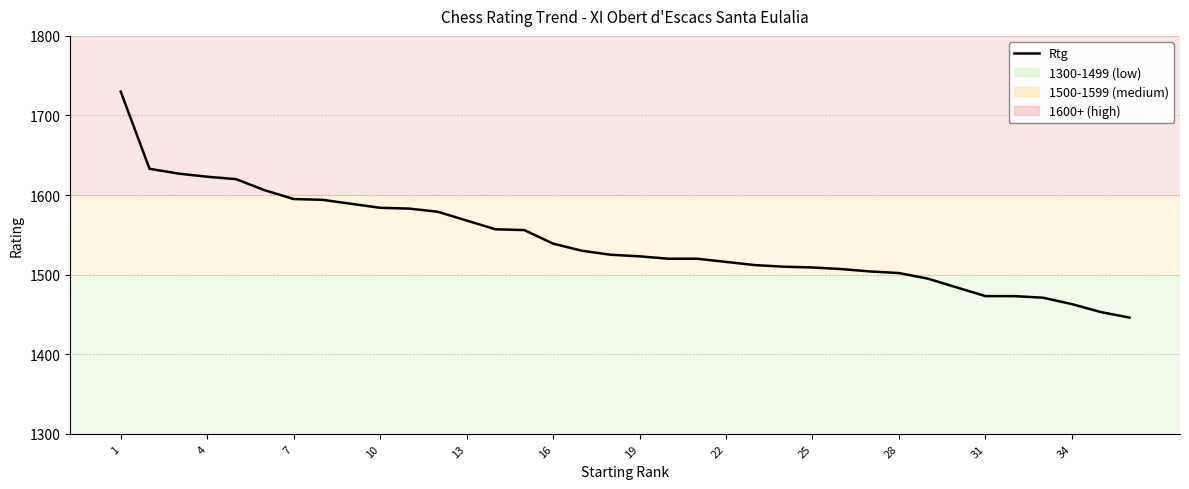

What is the minimum value shown in the chart?

1446